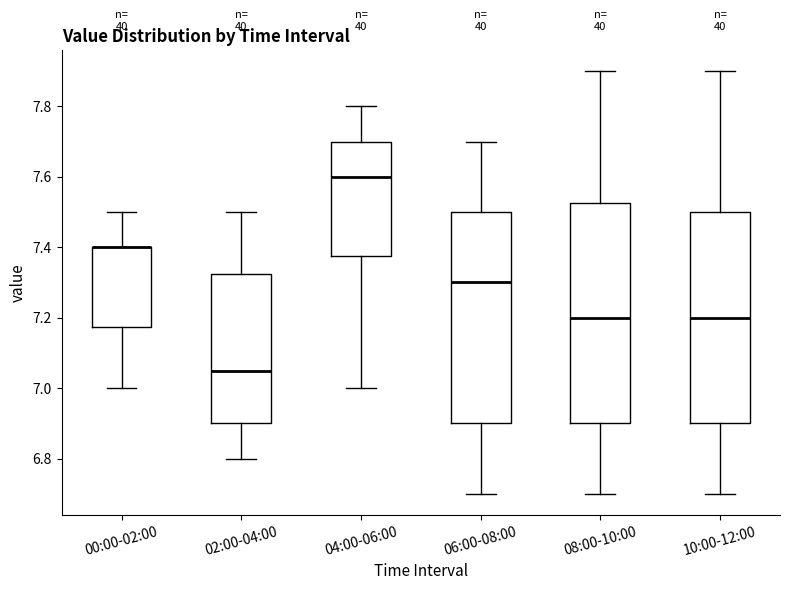

Reading left to right, transcribe this box plot: for each box, give where its median line is, the range the box spans, and where its two whiskers end, as read against the y-axis. The values are not printed on the chart, so give them approximately, as read against the axis.

00:00-02:00: median 7.40 (drawn on the box's upper edge), box 7.18 to 7.40, whiskers 7.00 to 7.50
02:00-04:00: median 7.06, box 6.90 to 7.32, whiskers 6.80 to 7.50
04:00-06:00: median 7.60, box 7.38 to 7.70, whiskers 7.00 to 7.80
06:00-08:00: median 7.30, box 6.90 to 7.50, whiskers 6.70 to 7.70
08:00-10:00: median 7.20, box 6.90 to 7.52, whiskers 6.70 to 7.90
10:00-12:00: median 7.20, box 6.90 to 7.50, whiskers 6.70 to 7.90